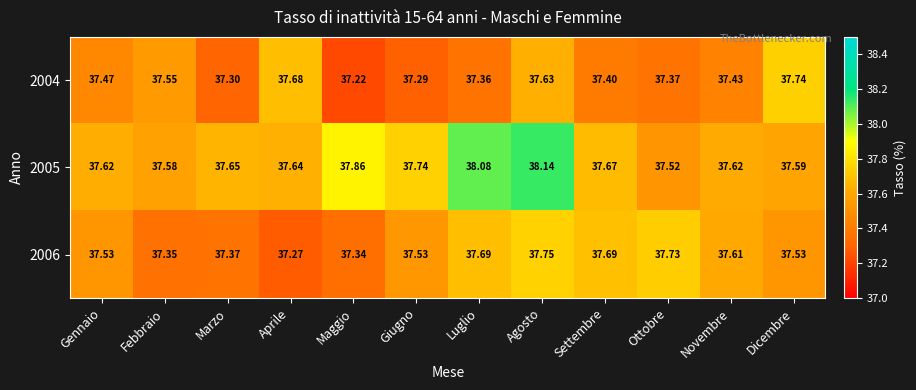

Which series has the largest range (max minus min)?

2005